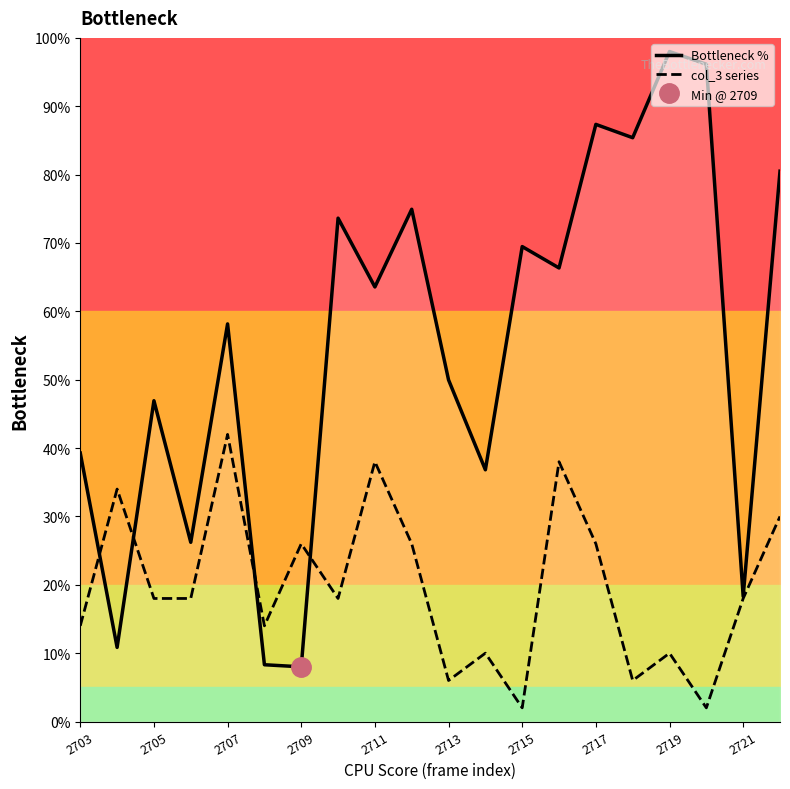

The value of Bottleneck % at 15 is 47.2. True or false?

False